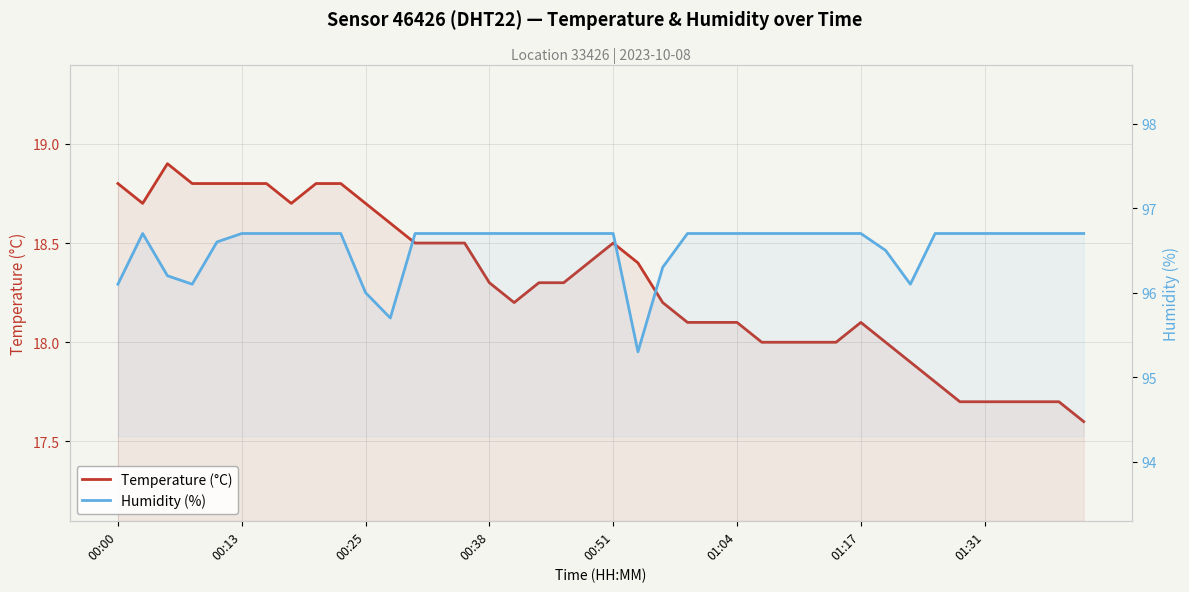

How many lines are shown in the chart?

2